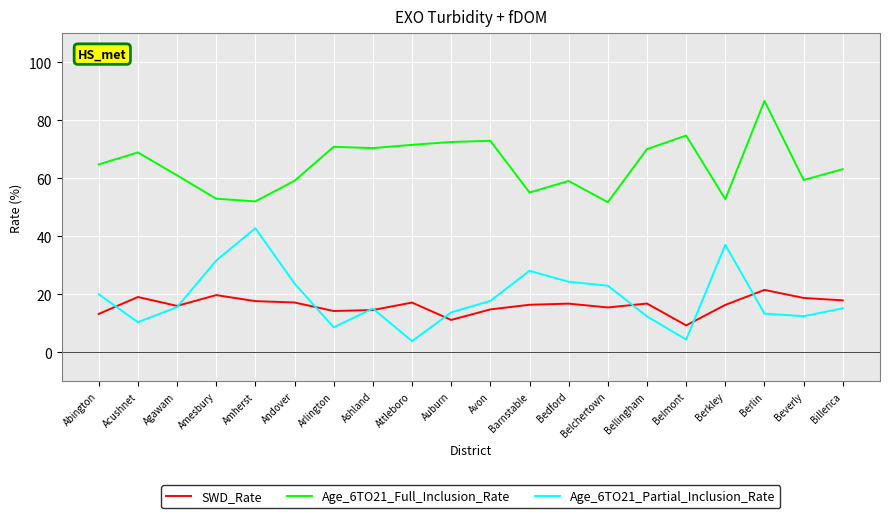

Which series has the largest total across all categories?

Age_6TO21_Full_Inclusion_Rate